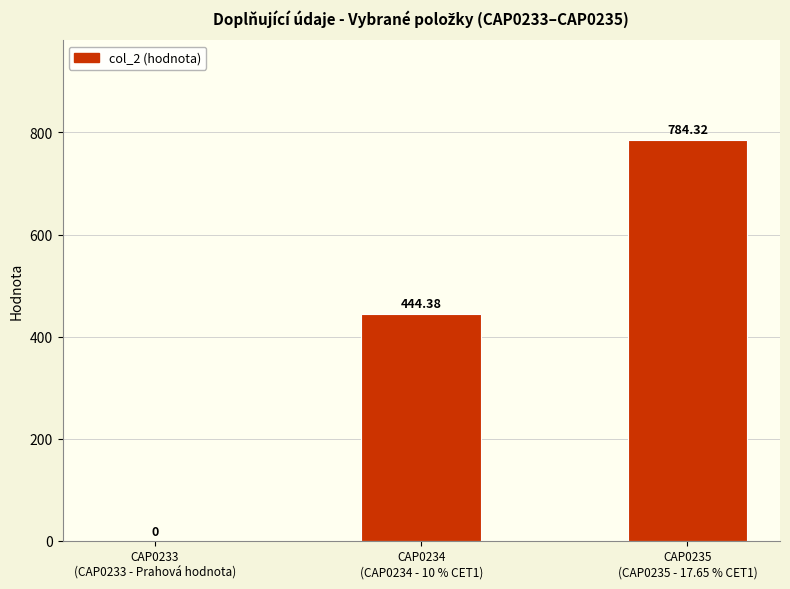

The value at CAP0233
(CAP0233 - Prahová hodnota) is 493.9. True or false?

False